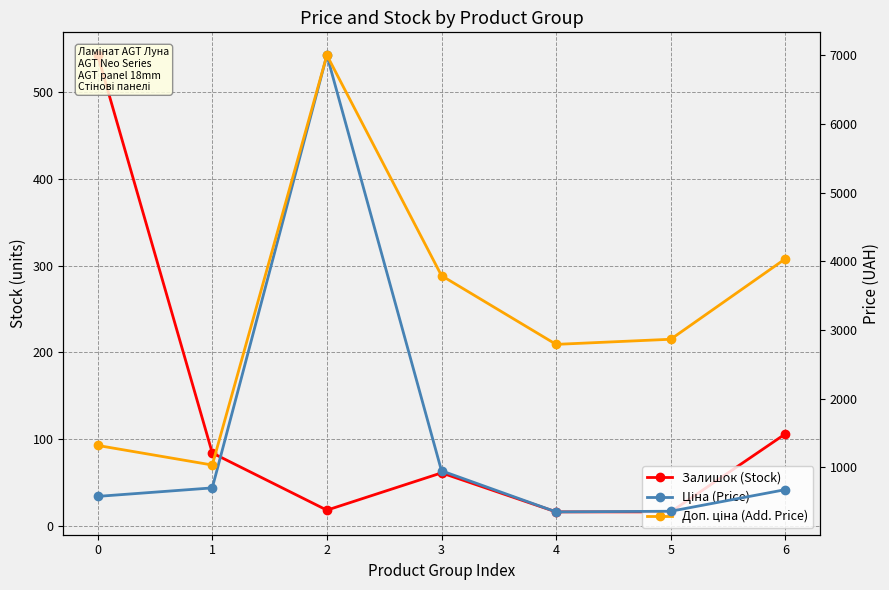

Where is Залишок (Stock) nearest to the value 279?

6